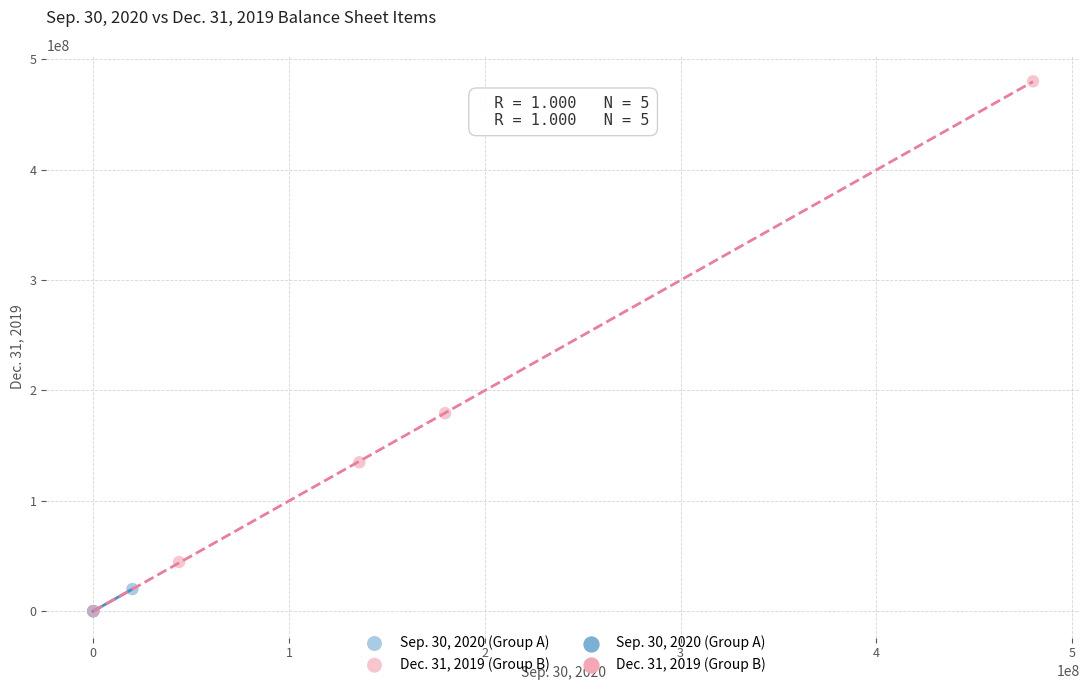

Which series has the widest spread of Y values?

Dec. 31, 2019 (Group B)